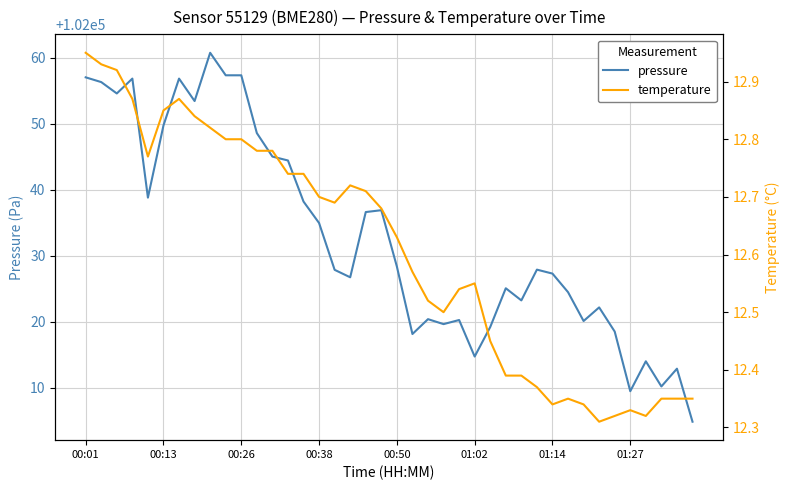

Between 00:50 and 36, which series saw the biggest shift?

pressure